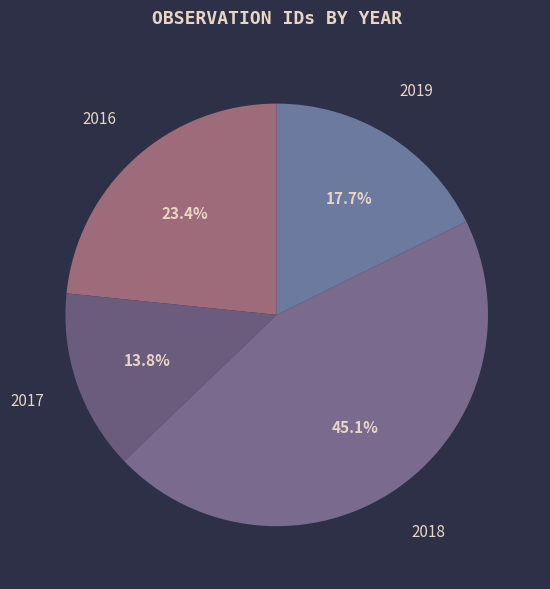

Rank the categories by value from highest to lowest.

2018, 2016, 2019, 2017